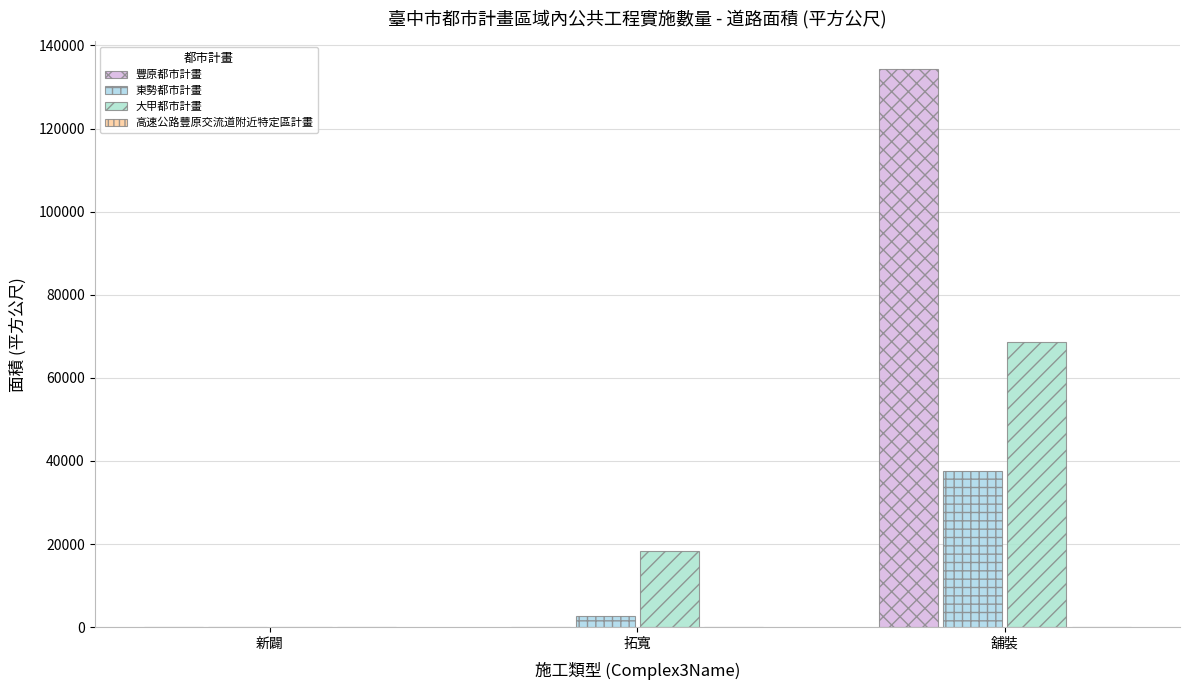

At how many categories does at least one series exceed 120911?

1